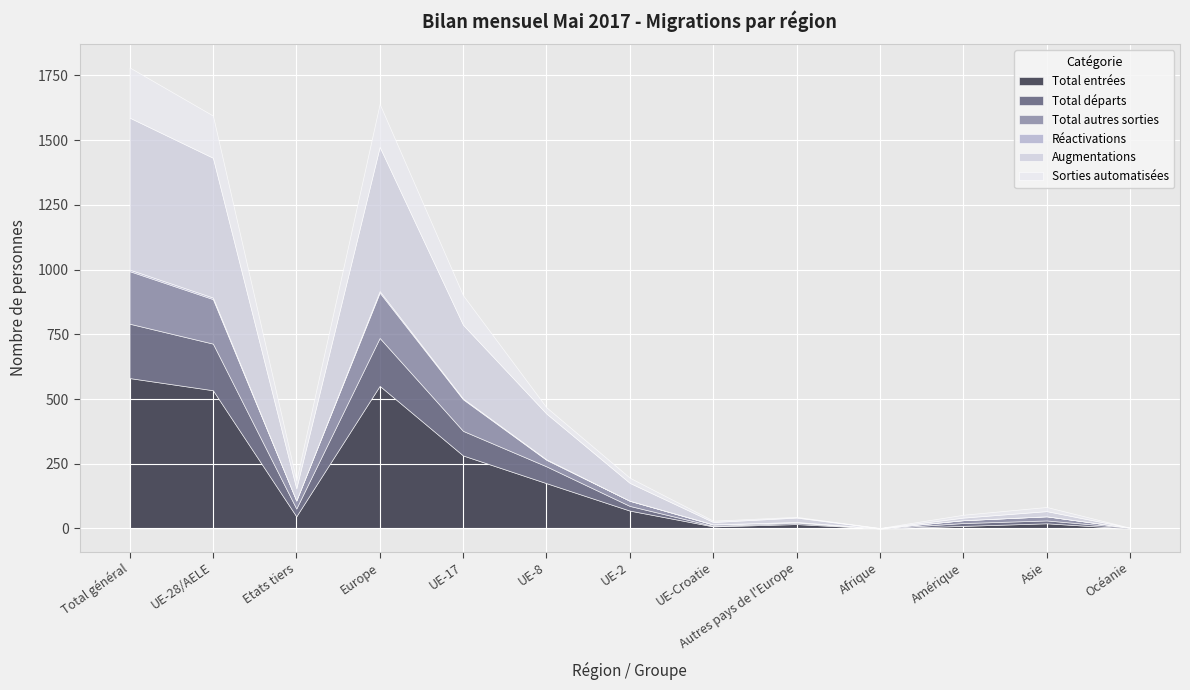

Reading left to right, extract all data points from this chart.

Total entrées: 581	534	47	551	282	175	69	8	17	0	10	20	0
Total départs: 210	180	30	185	95	65	18	2	5	0	11	11	3
Total autres sorties: 203	172	31	175	122	25	20	5	3	1	11	16	0
Réactivations: 6	6	0	6	3	2	0	1	0	0	0	0	0
Augmentations: 587	540	47	557	285	177	69	9	17	0	10	20	0
Sorties automatisées: 194	163	31	166	114	24	20	5	3	1	11	16	0